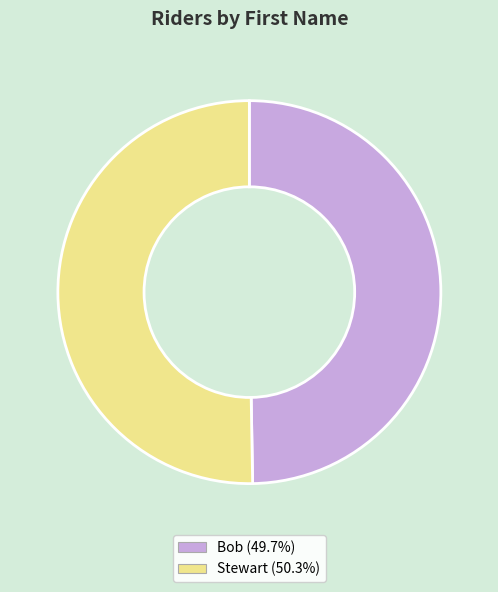

True or false: Bob accounts for 44% of the total.

False